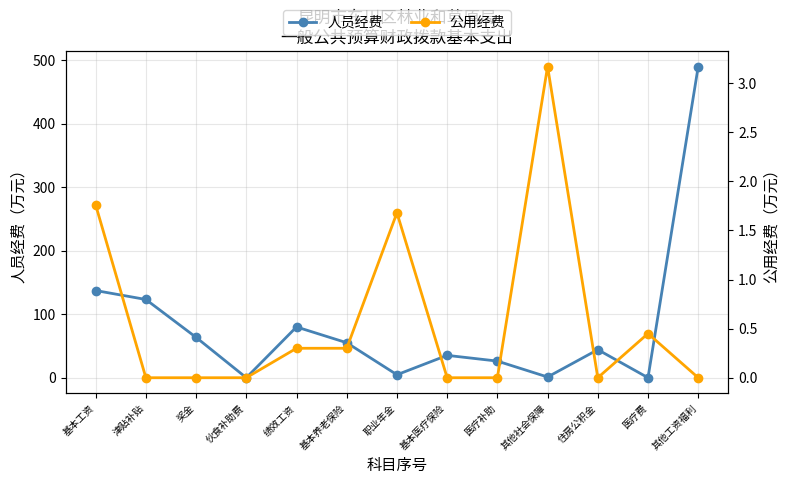

What is the greatest value displayed?

490.0